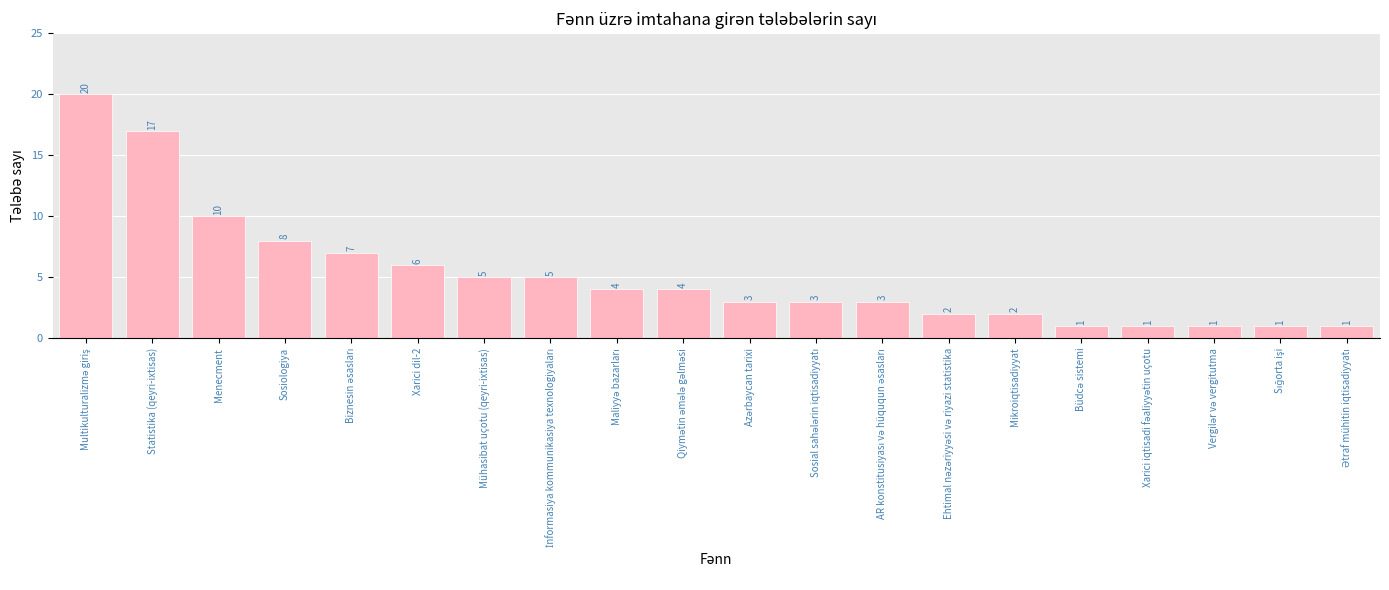

How many series are shown in this chart?

1